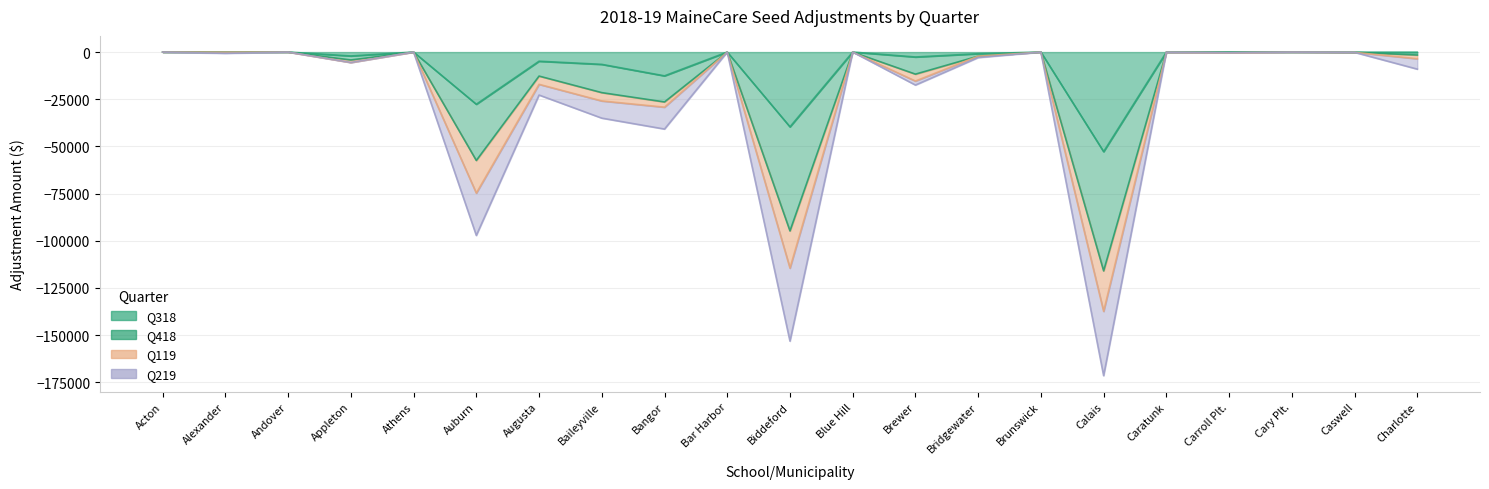

At which category is the sum across all series the highest?

Acton